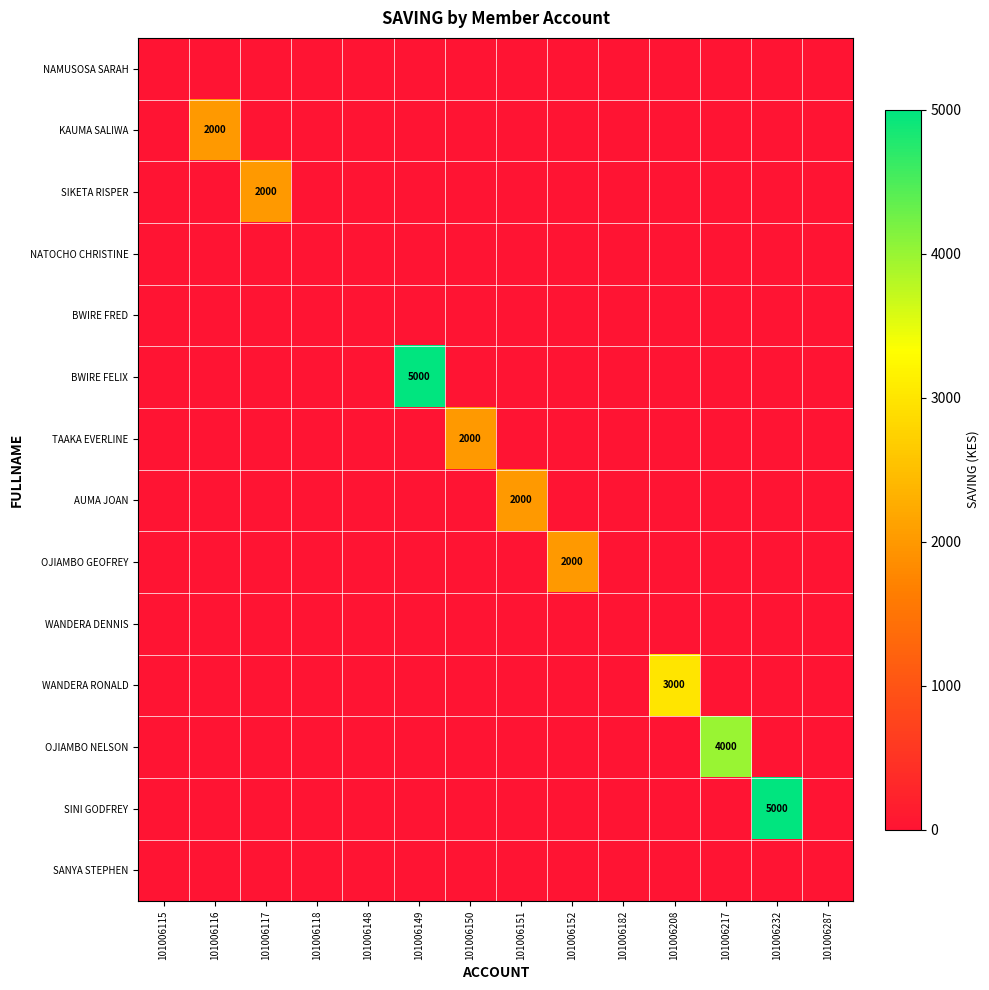

What is the spread (max minus min) of values at 101006152?

2000